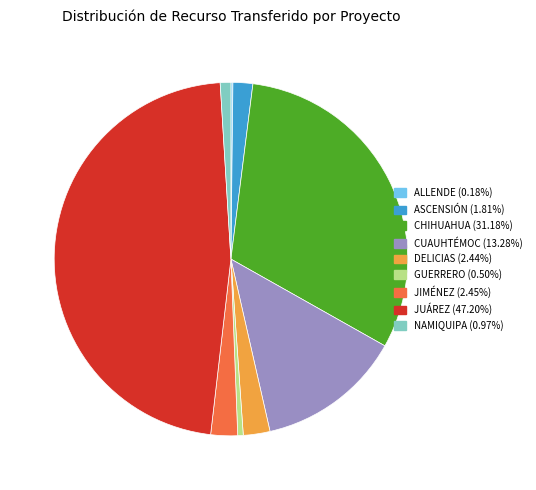

Is there any slice that represents more than half of the pie?

No